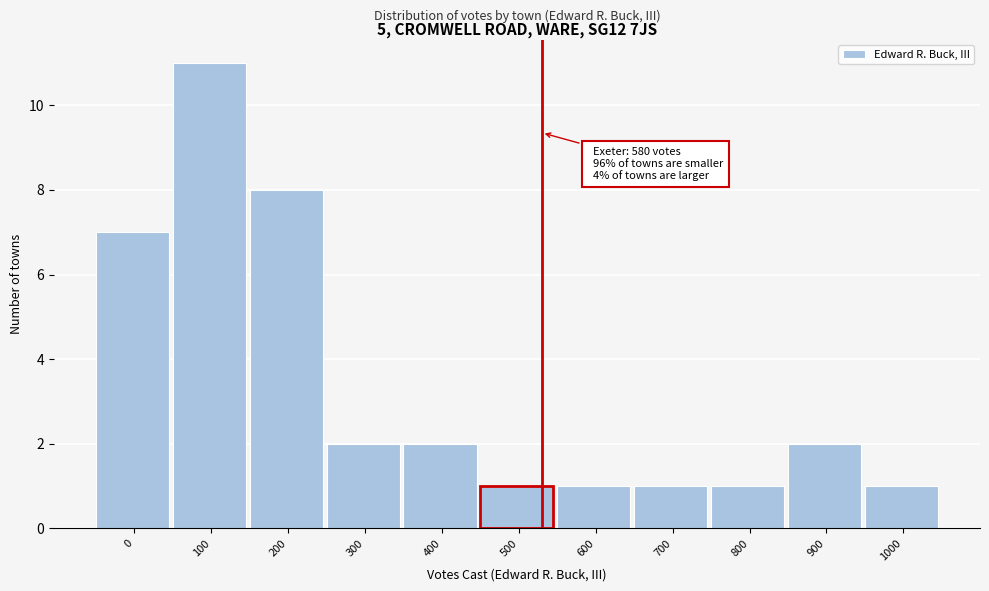

Reading right to left, what are all the values shown in this chart?

1000=1	900=2	800=1	700=1	600=1	500=1	400=2	300=2	200=8	100=11	0=7